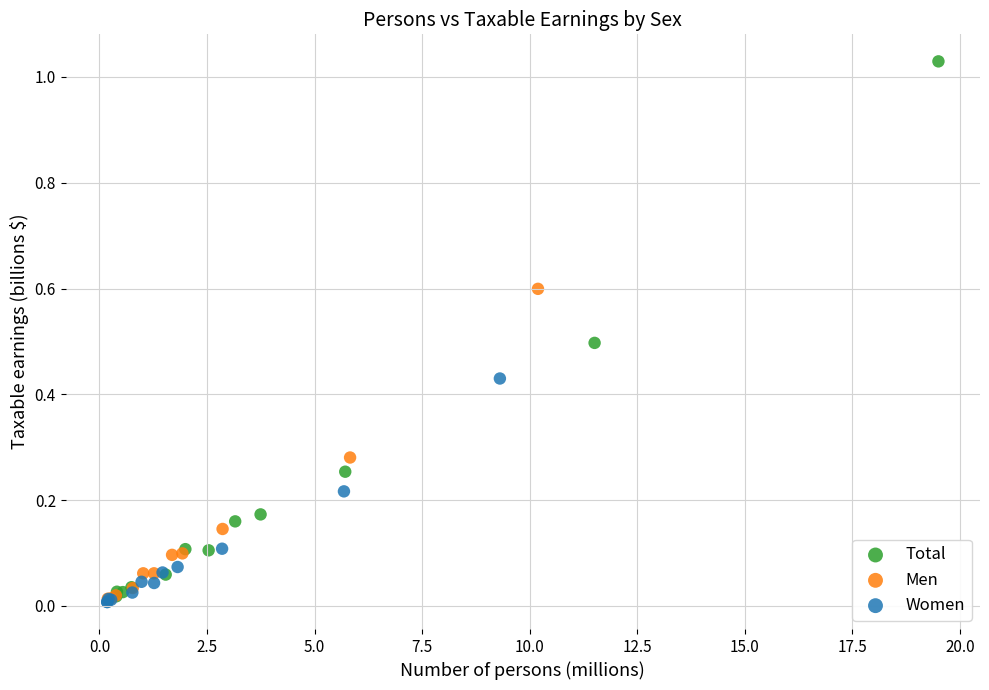

What are all the series names shown in the legend?

Total, Men, Women